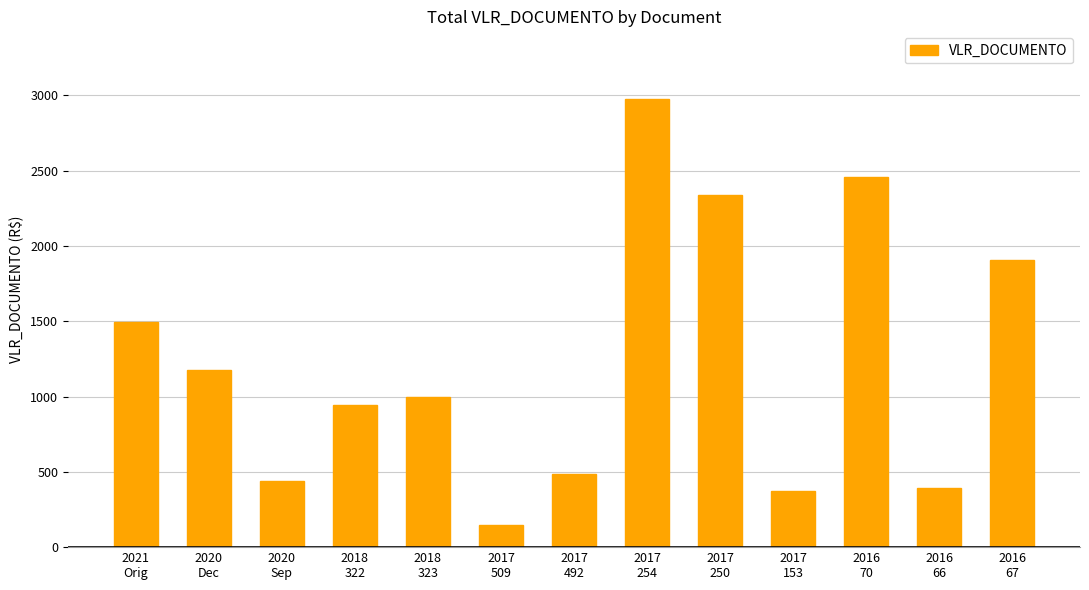

True or false: the data shows 127.8 at 2017
492.

False